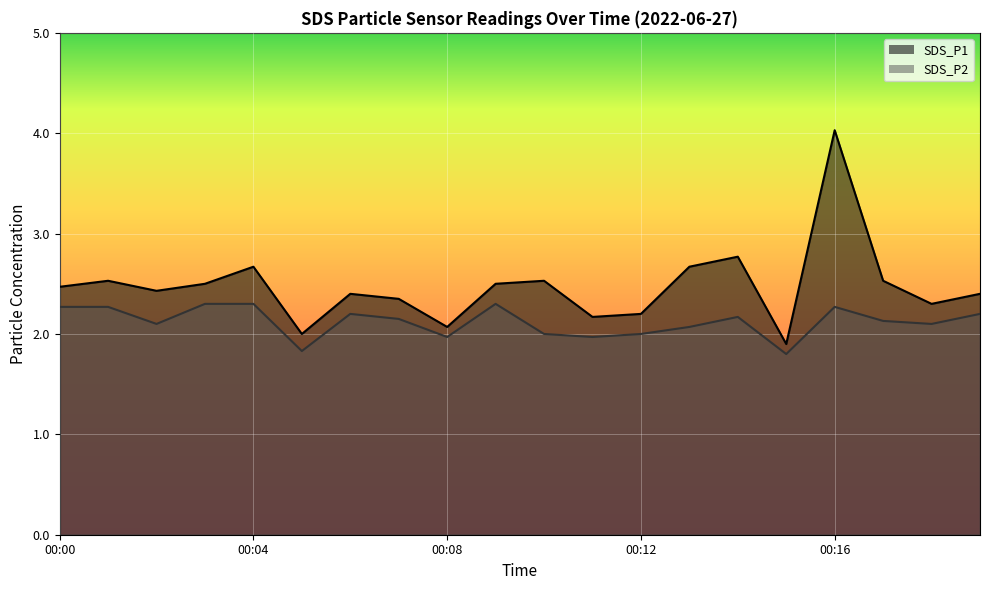

The SDS_P2 series shows 0.5 at 00:02. True or false?

False